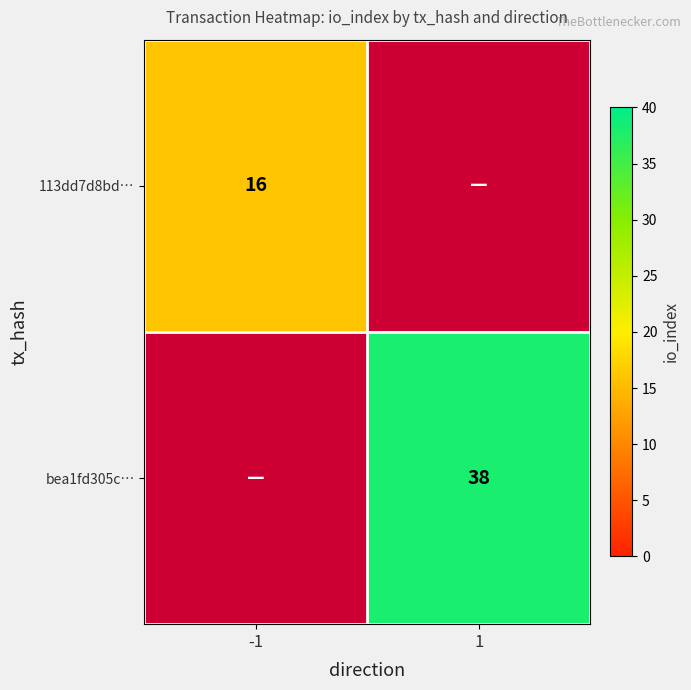

Is it true that bea1fd305c… equals 38 at 1?

True